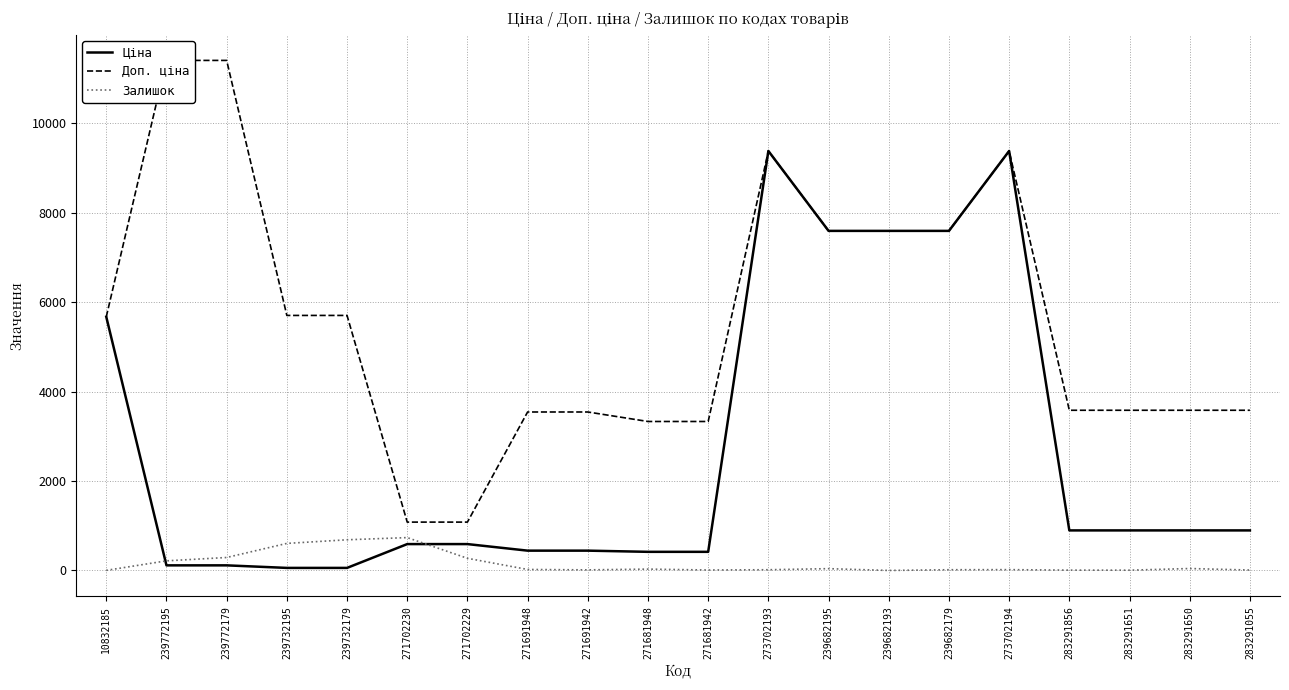

What is the maximum value shown in the chart?

11410.0